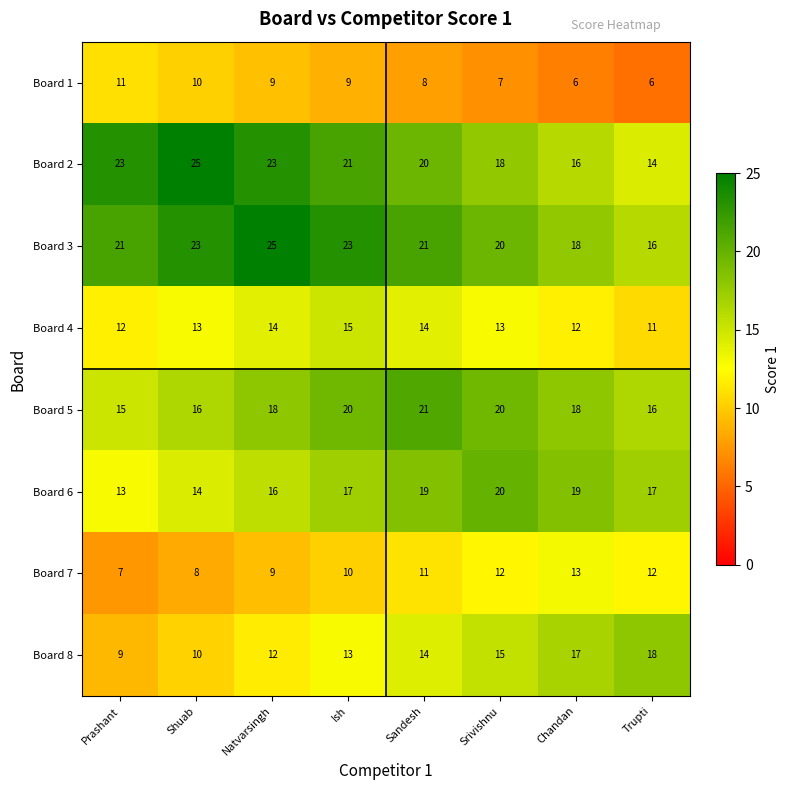

Which series has the largest range (max minus min)?

Board 2